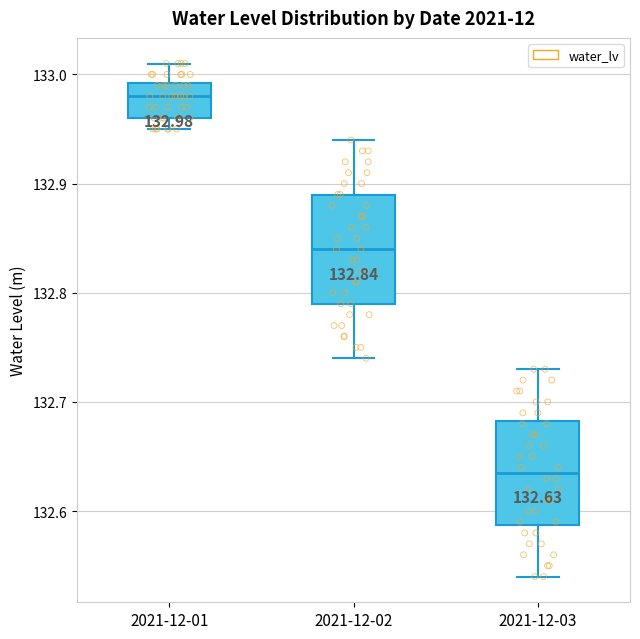

Which box has the lowest median line?

2021-12-03